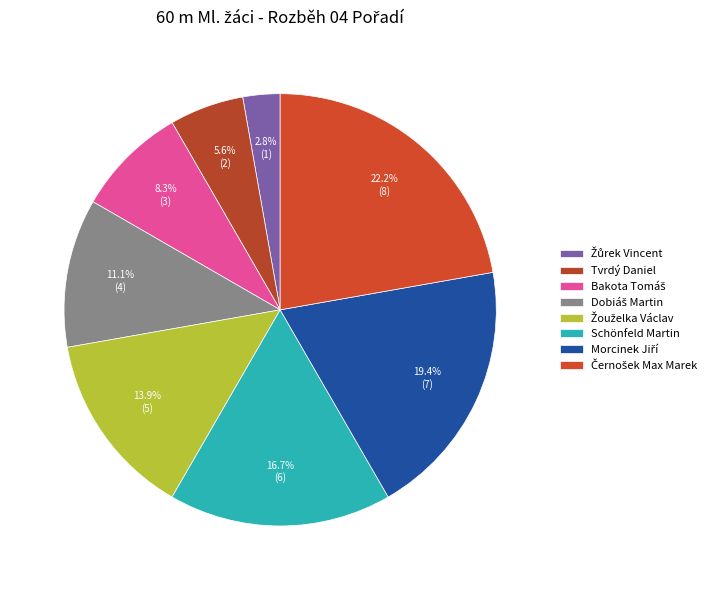

How many segments does this pie chart have?

8